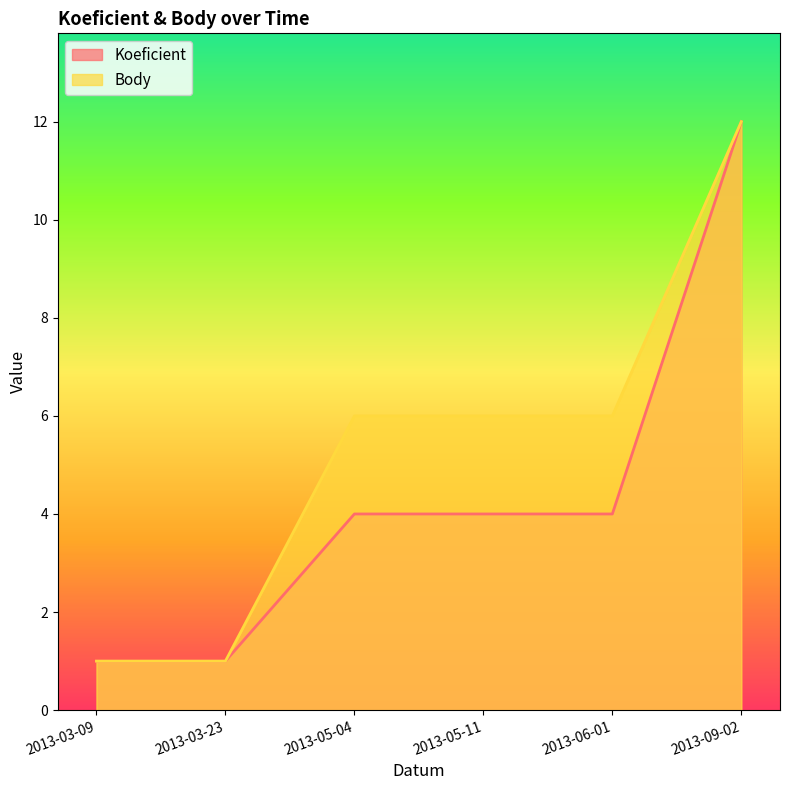

At how many categories does at least one series exceed 8?

1